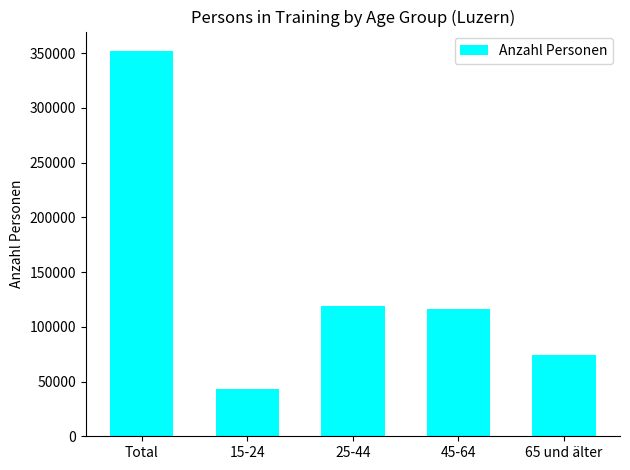

Does the chart contain any negative values?

No